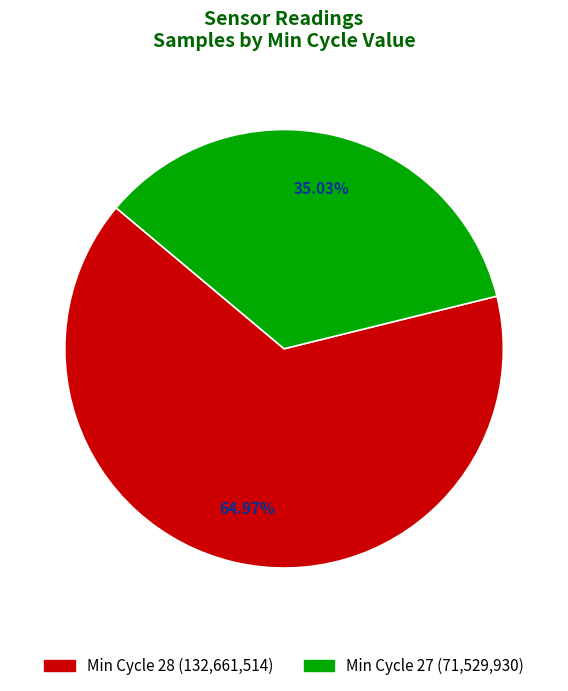

Rank the categories by value from highest to lowest.

Min Cycle 28 (132,661,514), Min Cycle 27 (71,529,930)